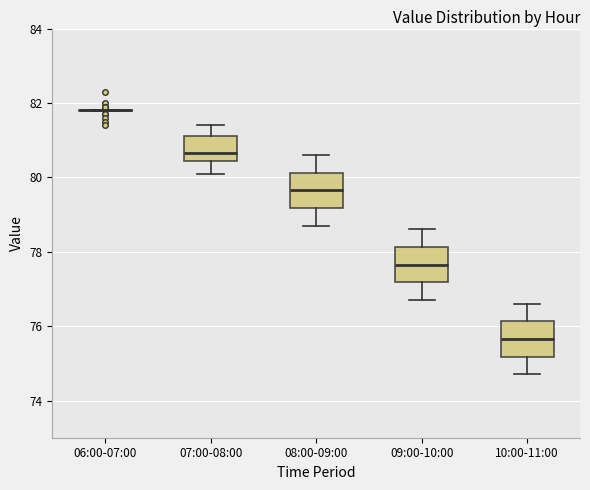

Reading left to right, read every box against the y-axis: the position of its median line, the range the box covers, and the ends of its whiskers. The values are not printed on the chart, so give them approximately, as read against the axis.

06:00-07:00: box collapsed to a line at 81.8, whiskers 81.8 to 81.8
07:00-08:00: median 80.6, box 80.4 to 81.2, whiskers 80.2 to 81.4
08:00-09:00: median 79.6, box 79.2 to 80.2, whiskers 78.8 to 80.6
09:00-10:00: median 77.6, box 77.2 to 78.2, whiskers 76.8 to 78.6
10:00-11:00: median 75.6, box 75.2 to 76.2, whiskers 74.8 to 76.6